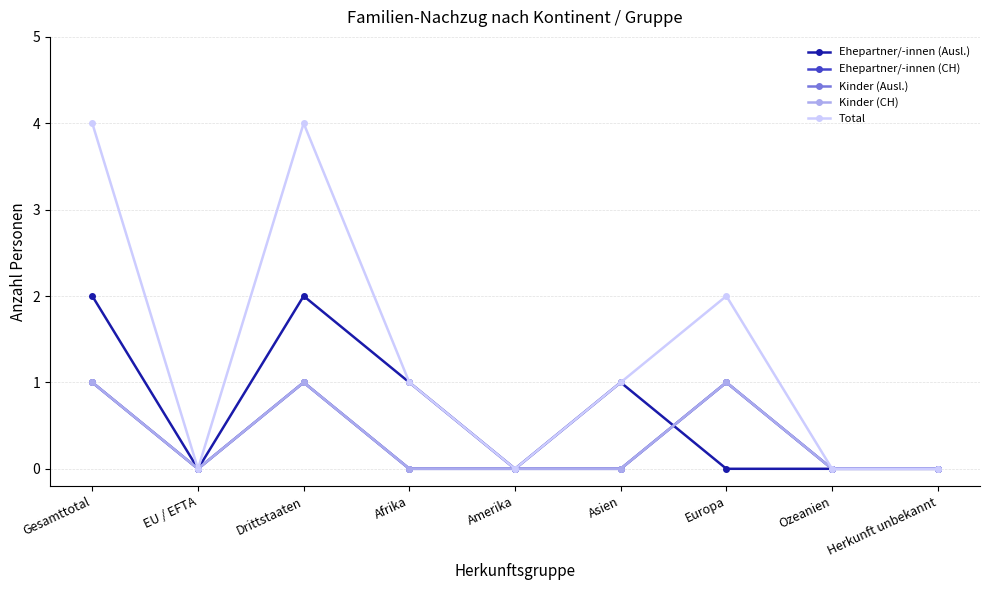

How many lines are shown in the chart?

5